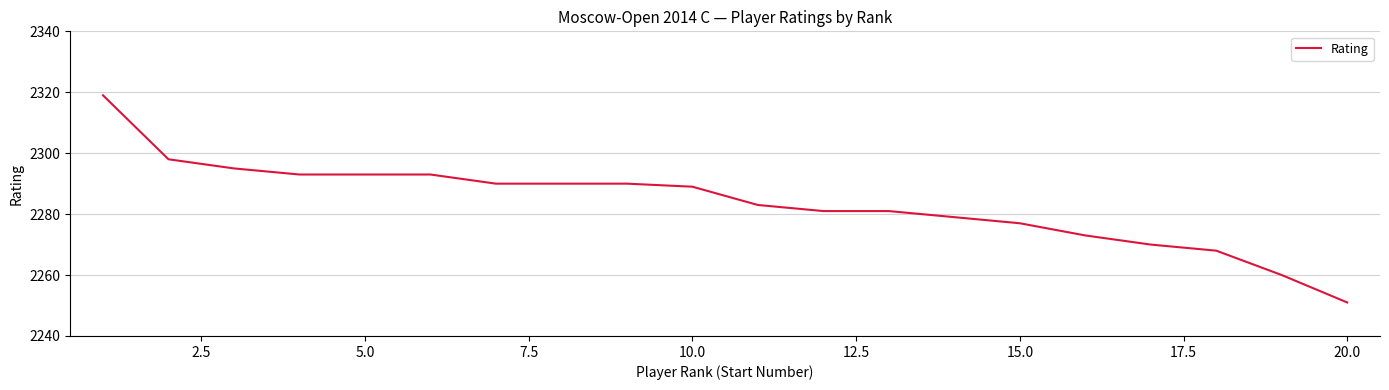

What is the smallest value displayed?

2251